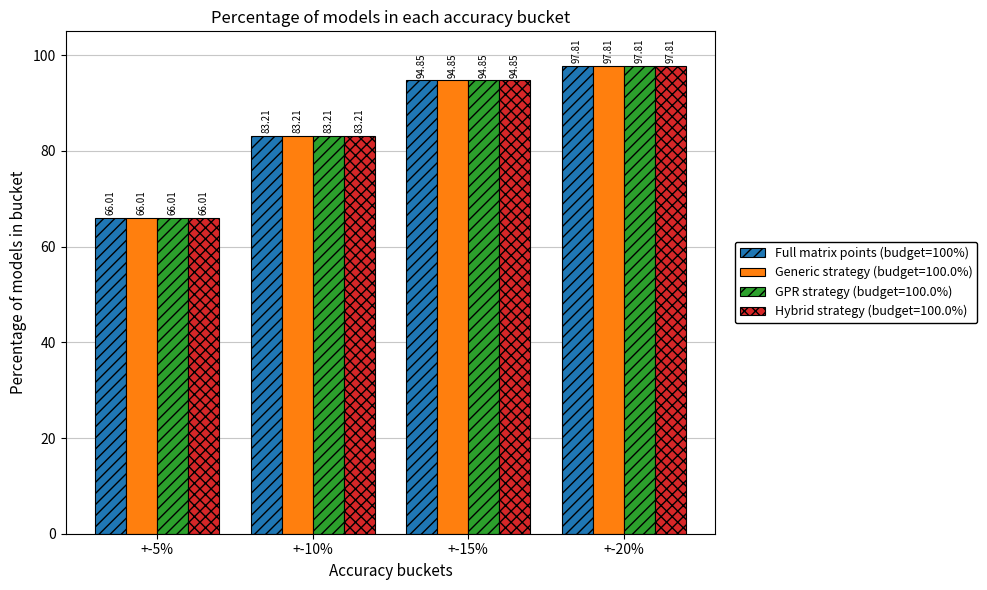

What is the difference between the maximum and minimum values in the Hybrid strategy (budget=100.0%) series?

31.8